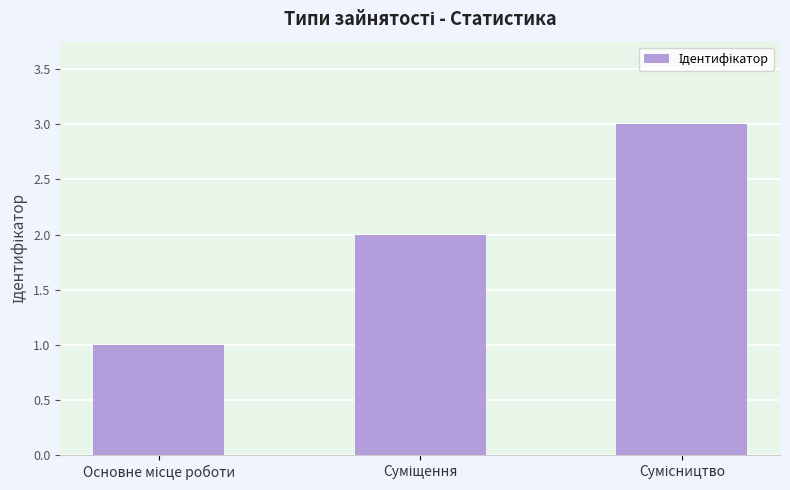

What is the sum of all values?

6